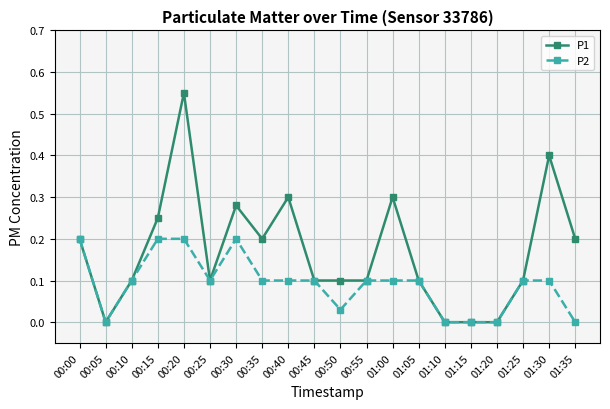

The value of P2 at 01:30 is 0.1. True or false?

True